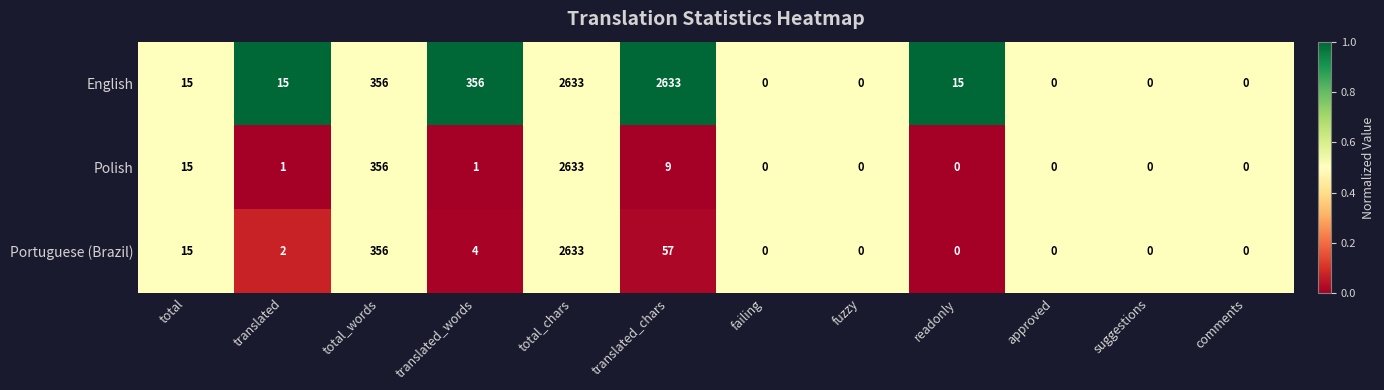

The value of Polish at fuzzy is 0. True or false?

True